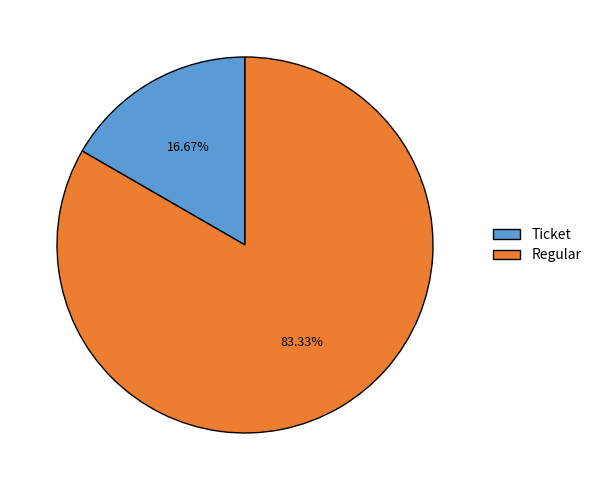

To the nearest percent, what is the average slice percentage?

50%